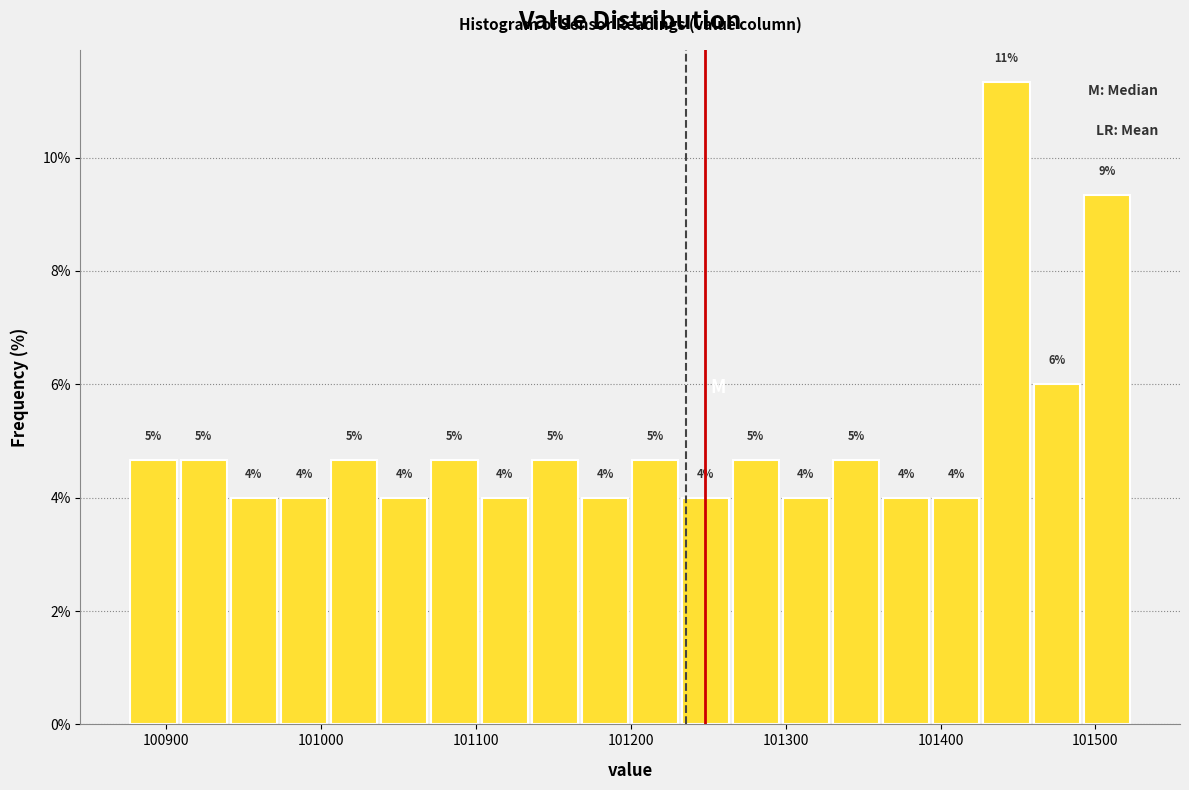

Around what value on the x-axis is the tallest bar? Give the approximate position of its centre, as read against the axis.

101440